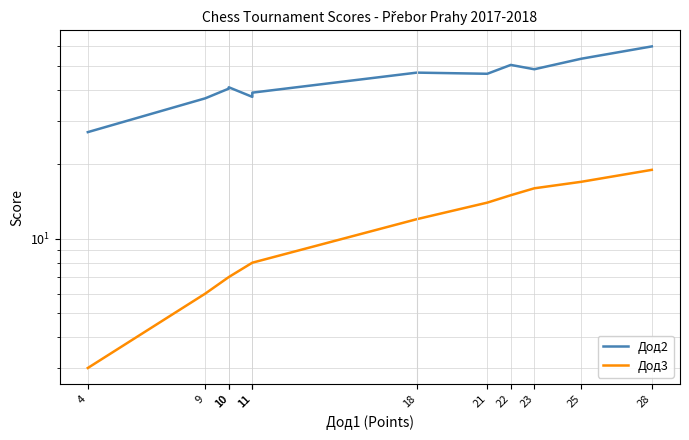

Rank the categories by Дод3 value from lowest to highest.

4, 9, 10, 10, 11, 11, 18, 21, 22, 23, 25, 28